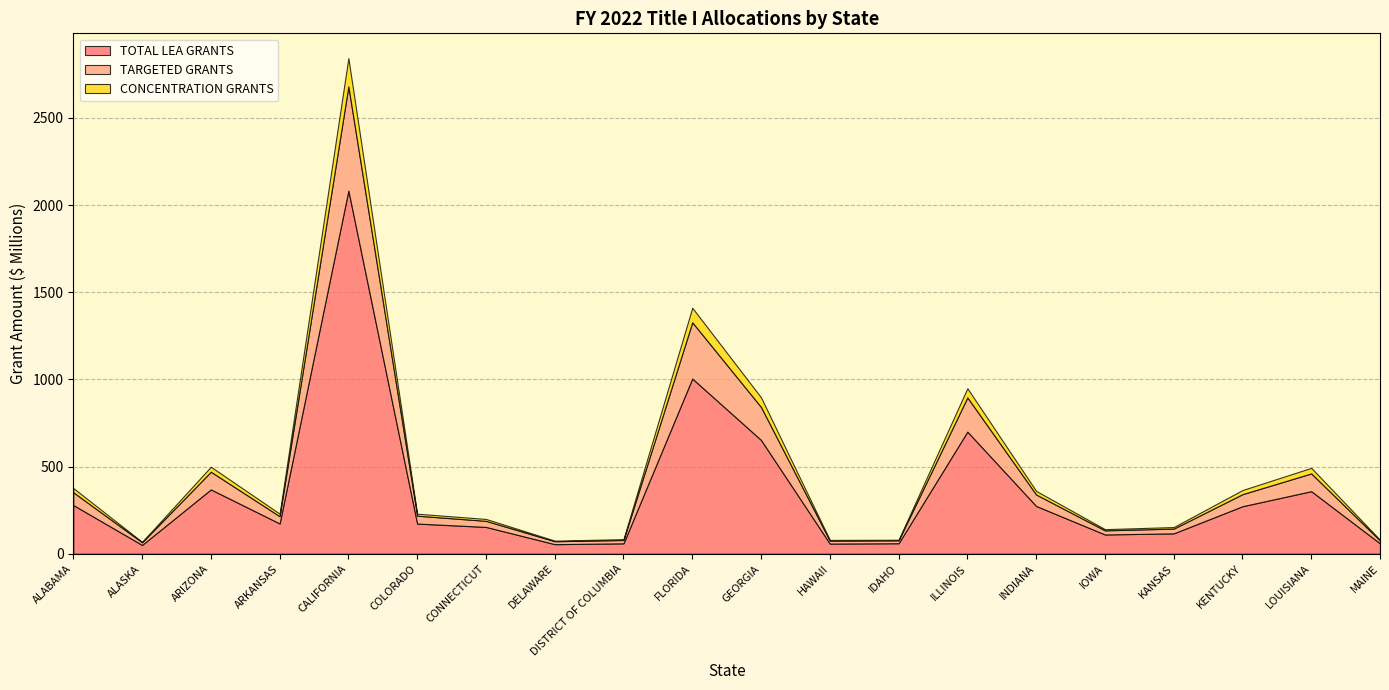

Reading left to right, transcribe all the data shown in this chart.

TOTAL LEA GRANTS: 279418584	50595546	369133526	173730480	2083338460	173243358	153938758	55047111	59813284	1005219308	652764218	58408602	60327763	700640006	274084695	110639044	116990378	272700446	358905527	59510354
TARGETED GRANTS: 73264180	15261693	101364011	41622849	597671869	45179405	34873041	16814409	19146979	322629394	188983487	16855465	16814409	196237872	65765160	23640154	27256726	69142042	101927511	16814409
CONCENTRATION GRANTS: 24397767	2457223	28811353	14691436	162047238	11399635	10872805	3397024	4921972	83441995	55316114	4280615	3371203	52562011	20769955	6936820	8908579	23604481	32012450	3762523